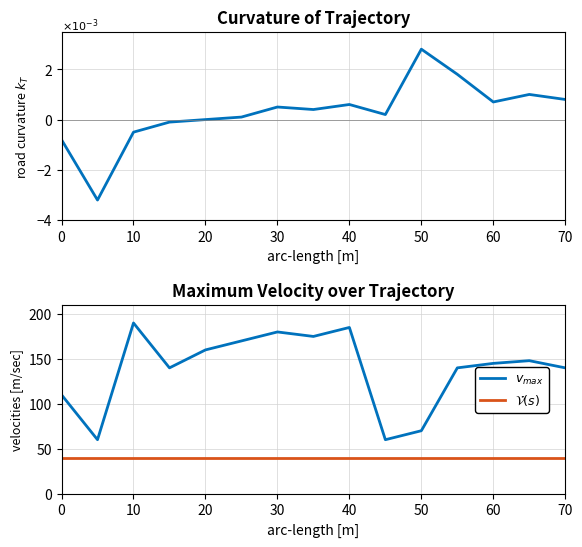

How many lines are shown in the chart?

3